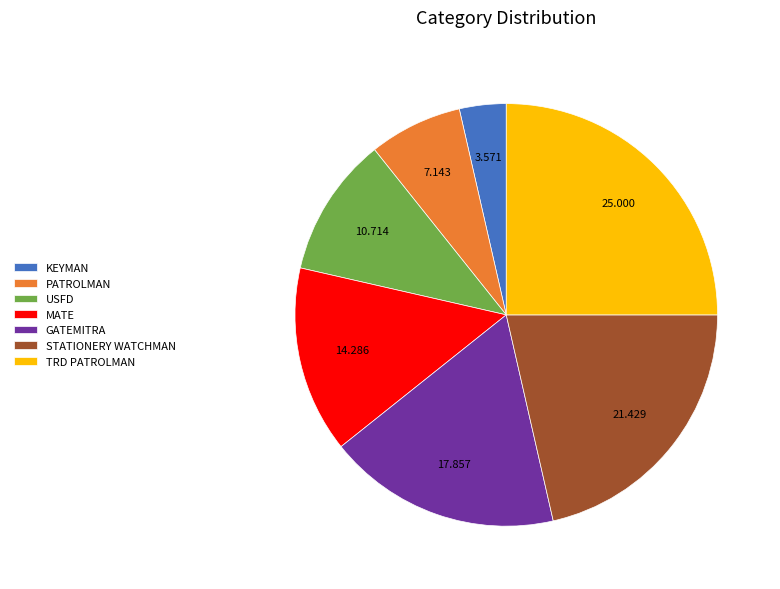

How many slices are in this pie chart?

7